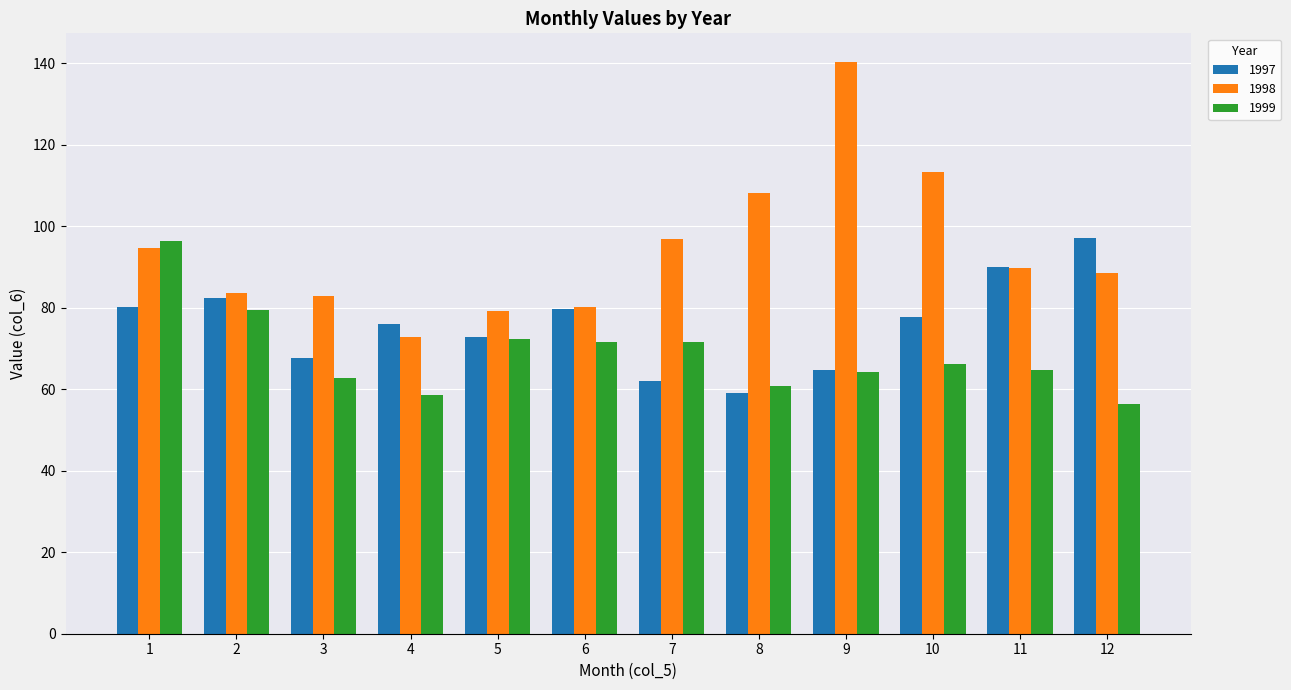

Which series has the largest range (max minus min)?

1998